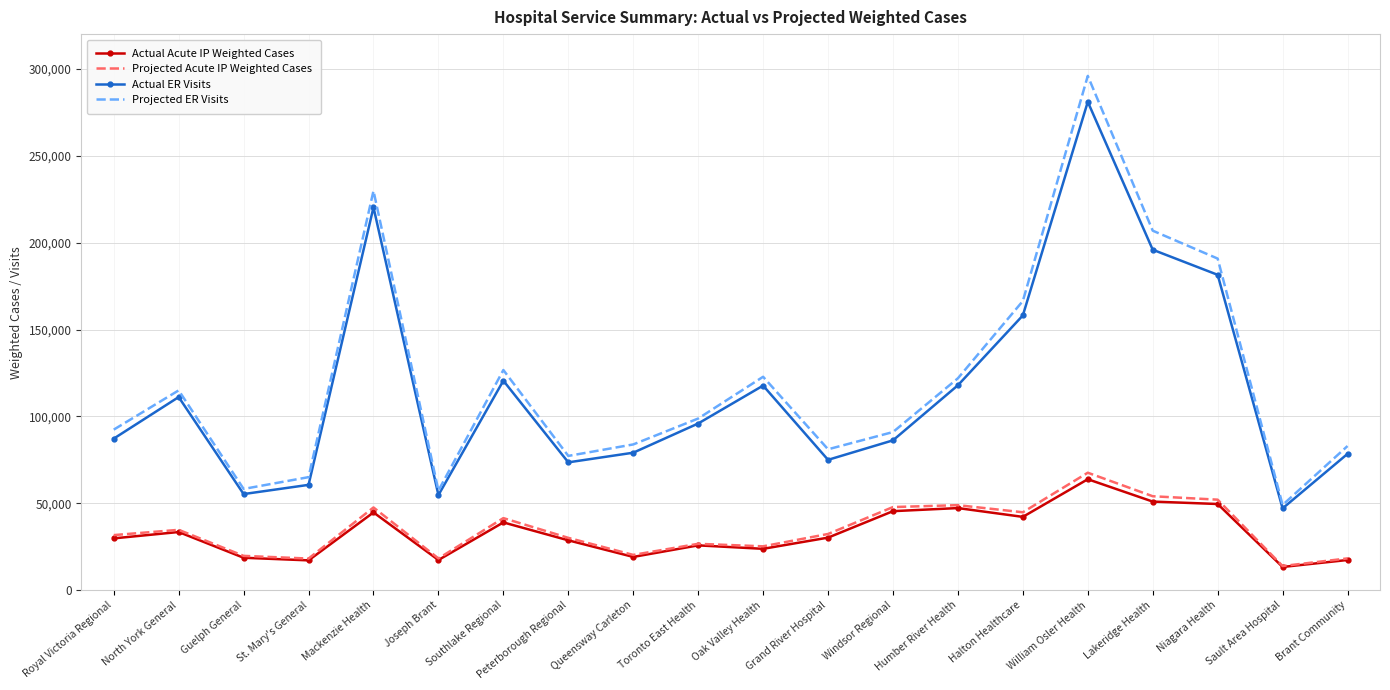

Is it true that Projected ER Visits equals 122793.3 at Oak Valley Health?

True